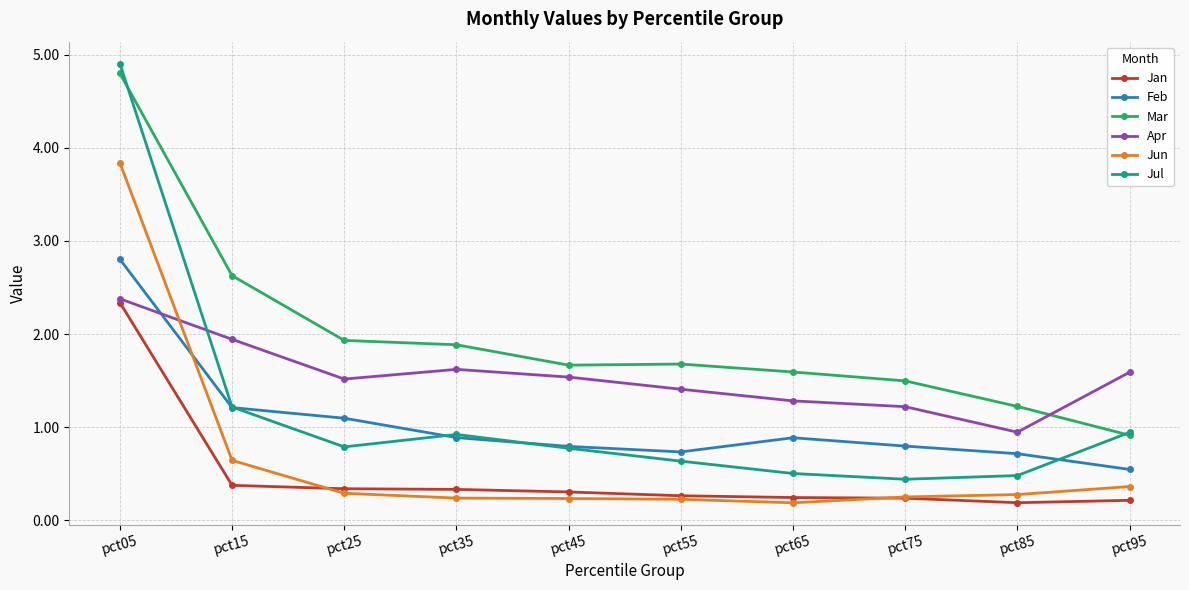

What is the difference between the Feb values at pct25 and pct35?

0.2